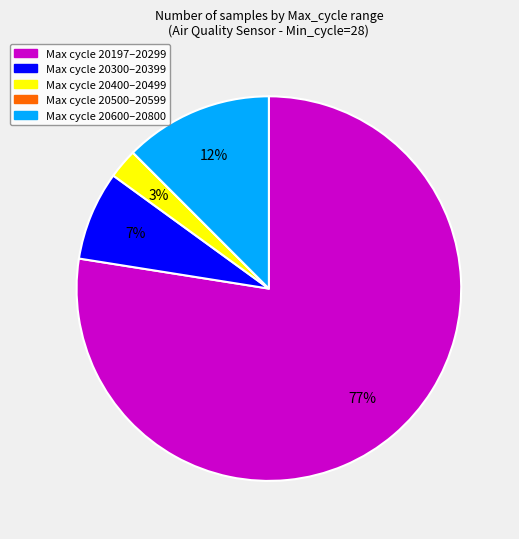

What is the largest slice in the pie chart?

Max cycle 20197–20299